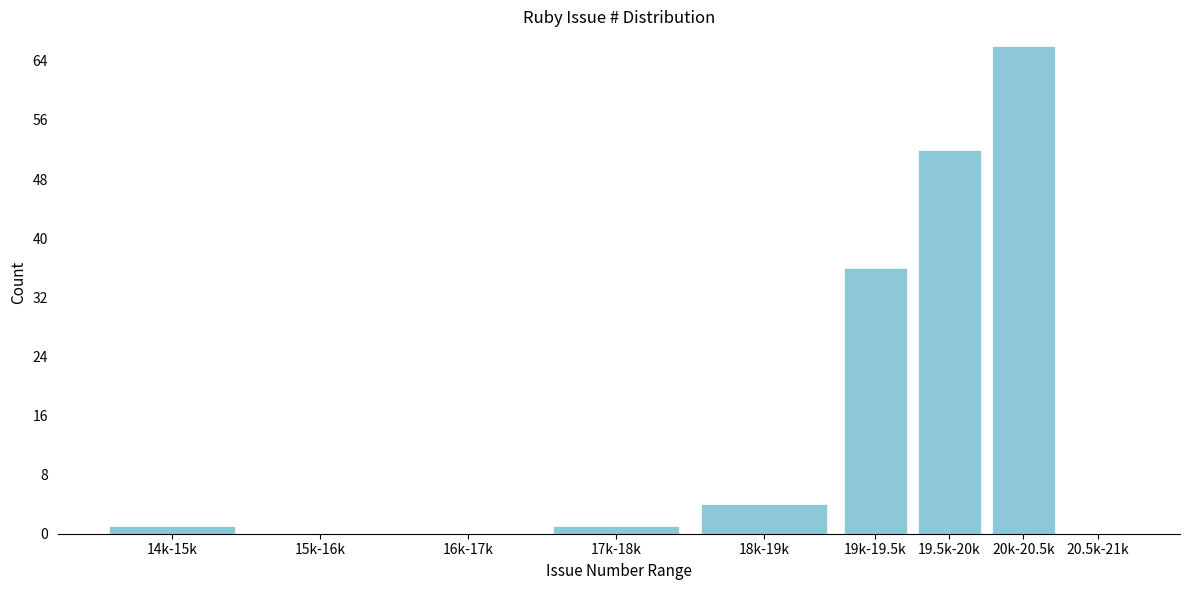

Reading left to right, extract all data points from this chart.

14k-15k=1	15k-16k=0	16k-17k=0	17k-18k=1	18k-19k=4	19k-19.5k=36	19.5k-20k=52	20k-20.5k=66	20.5k-21k=0